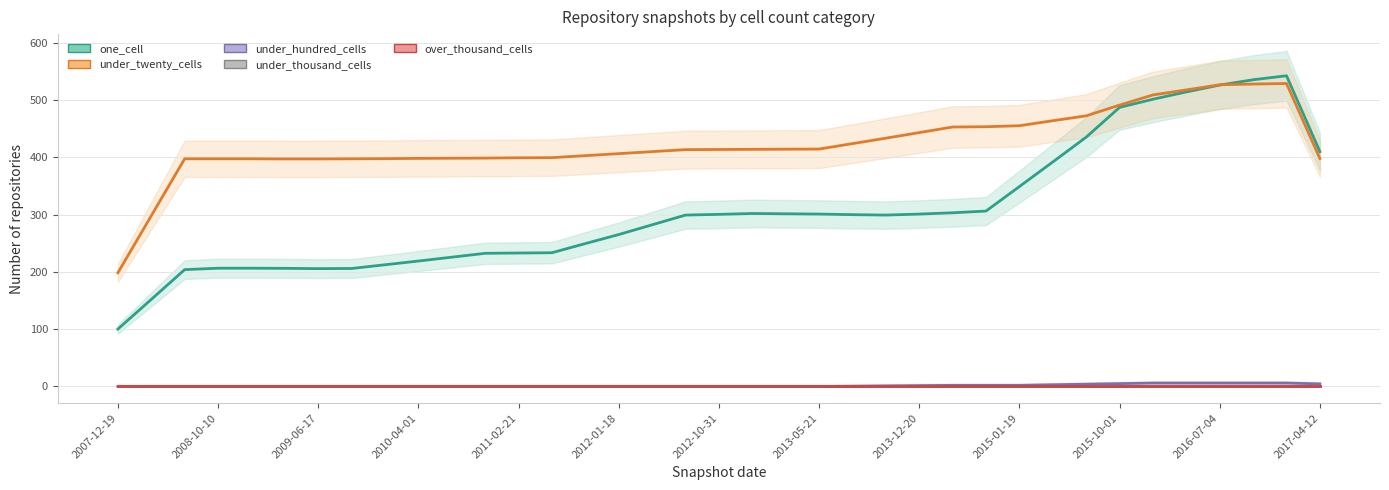

What is the approximate value of under_hundred_cells at 34?

6.0